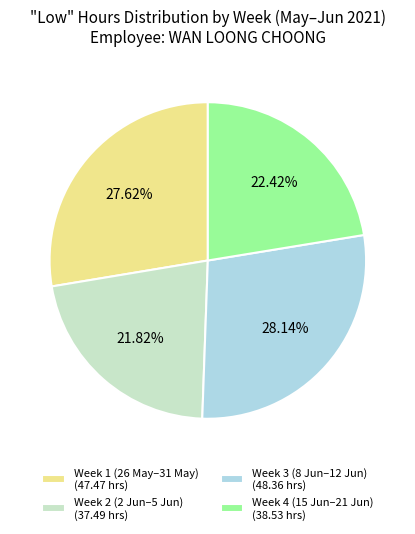

Rank the categories by value from lowest to highest.

Week 2 (2 Jun–5 Jun) (37.49 hrs), Week 4 (15 Jun–21 Jun) (38.53 hrs), Week 1 (26 May–31 May) (47.47 hrs), Week 3 (8 Jun–12 Jun) (48.36 hrs)